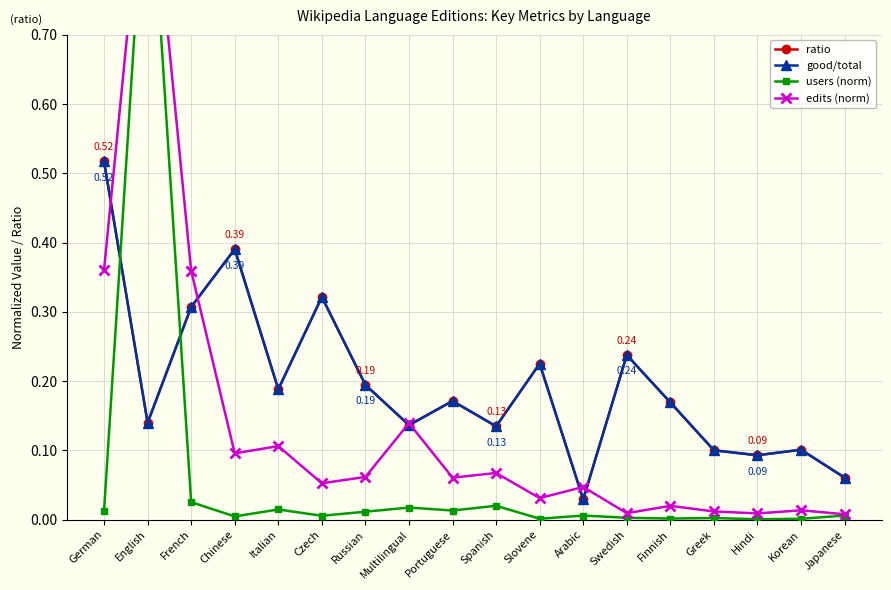

At how many categories does at least one series exceed 0?

18